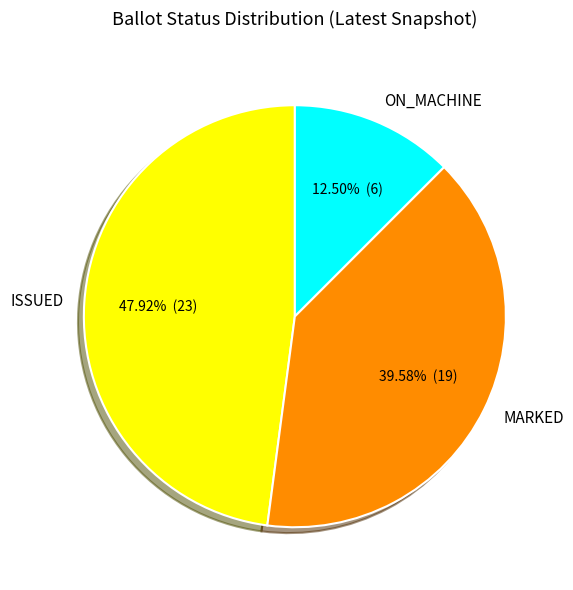

What is the ratio of the value at ON_MACHINE to the value at MARKED?

0.3